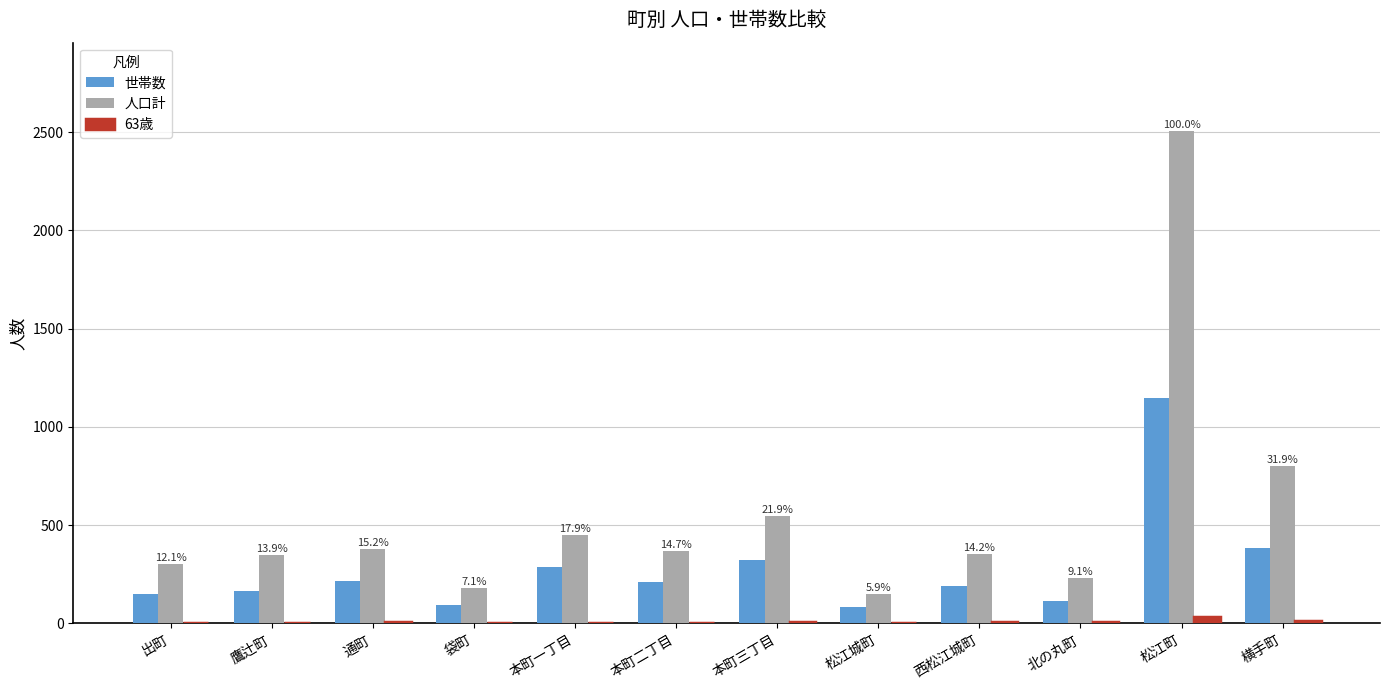

Where is 世帯数 nearest to the value 614?

横手町